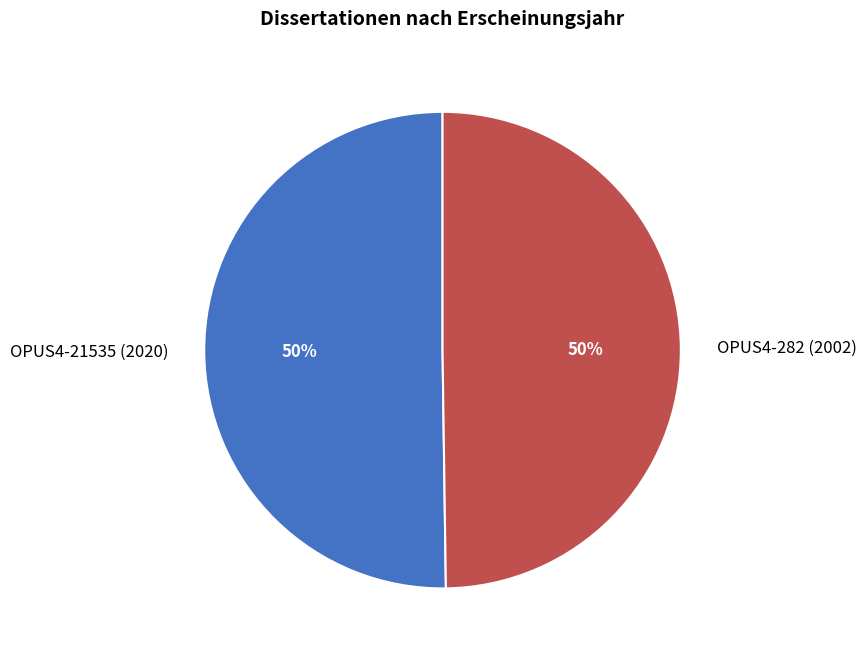

Is the sum of OPUS4-282 (2002) and OPUS4-21535 (2020) greater than half?

Yes